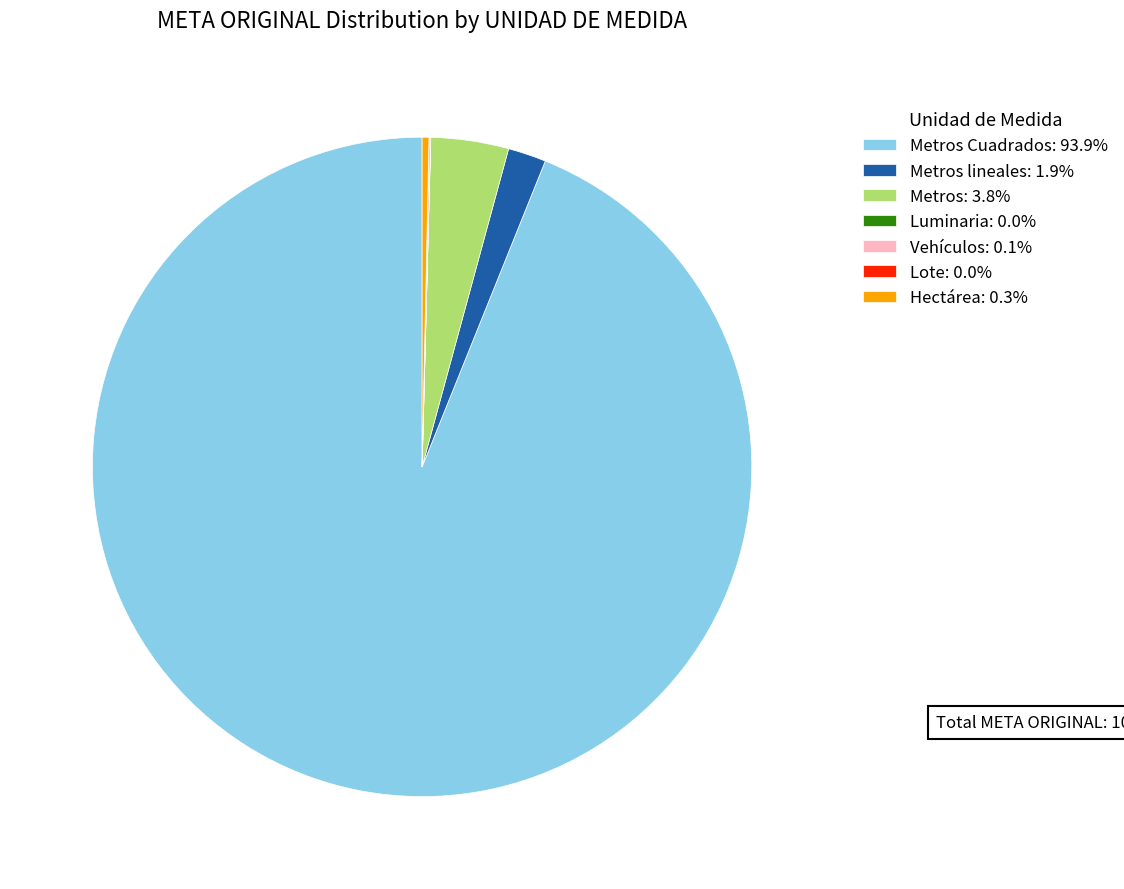

Is the sum of Metros: 3.8% and Metros Cuadrados: 93.9% greater than half?

Yes